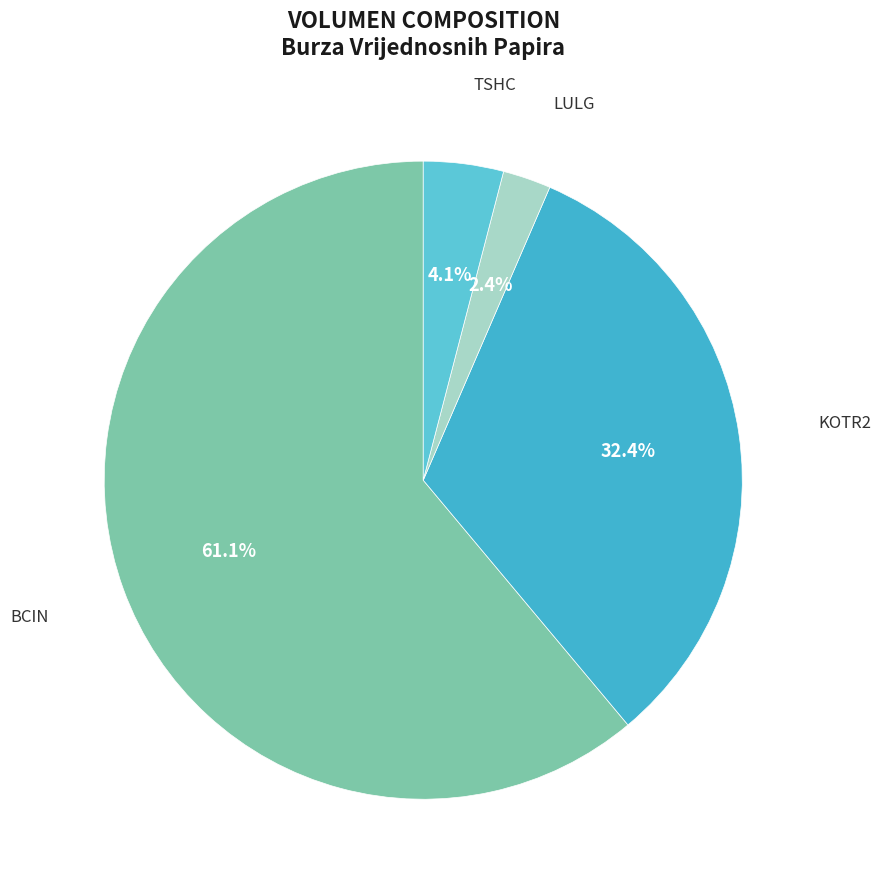

Which category accounts for the majority?

BCIN